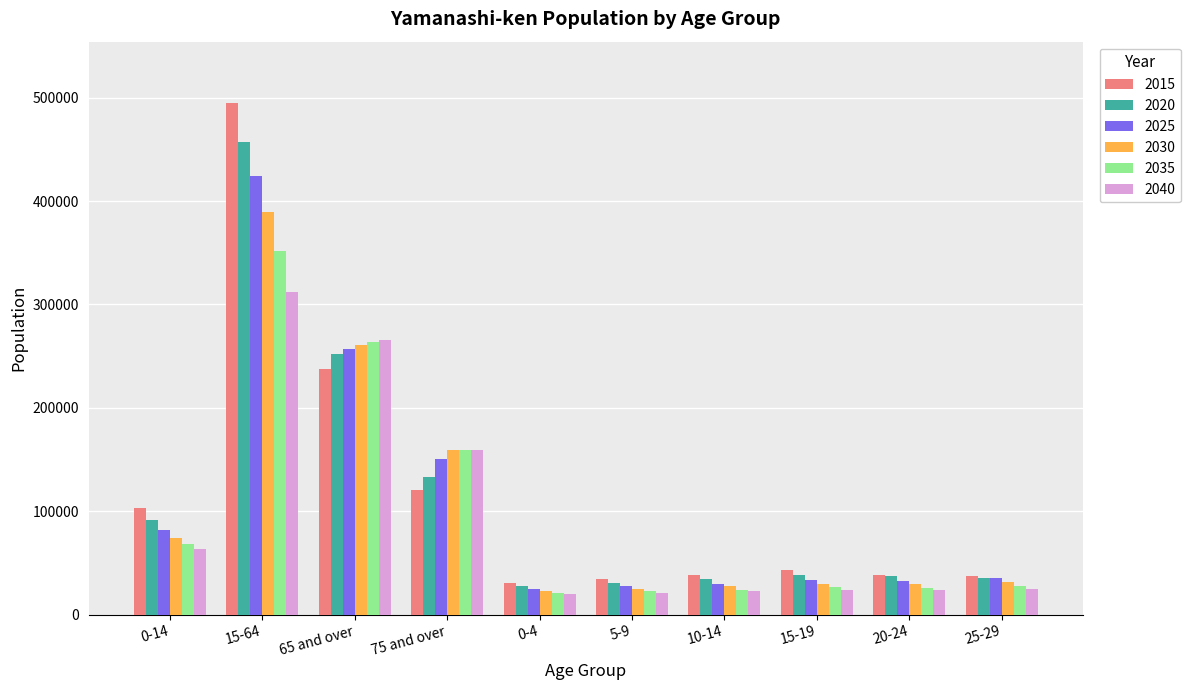

What is the difference between the maximum and minimum values in the 2020 series?

429046